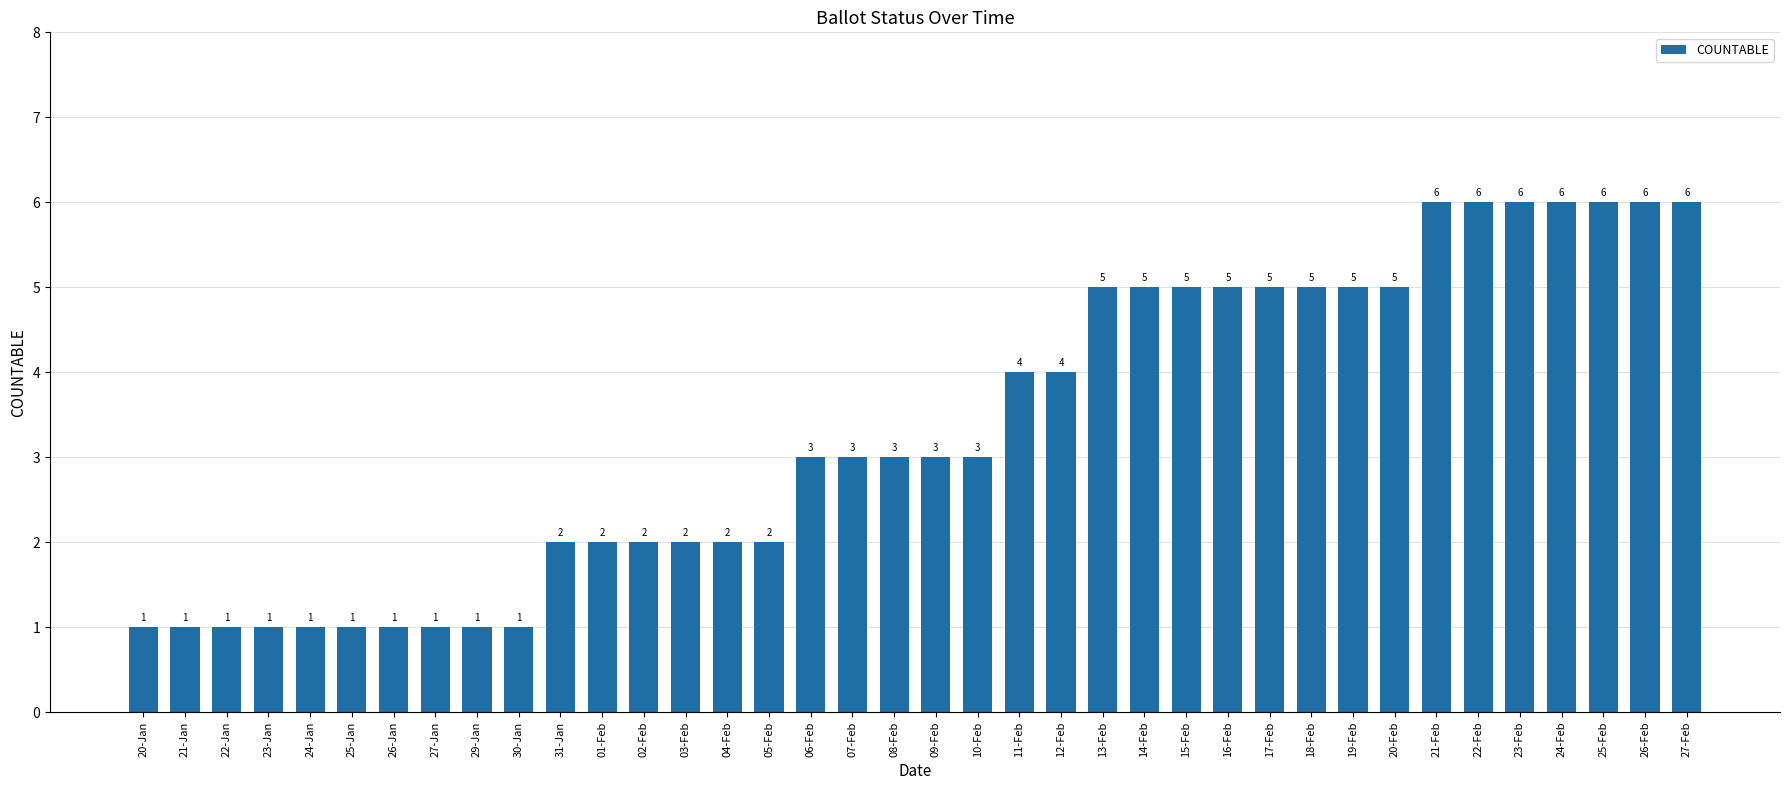

Reading right to left, extract all data points from this chart.

6	6	6	6	6	6	6	5	5	5	5	5	5	5	5	4	4	3	3	3	3	3	2	2	2	2	2	2	1	1	1	1	1	1	1	1	1	1